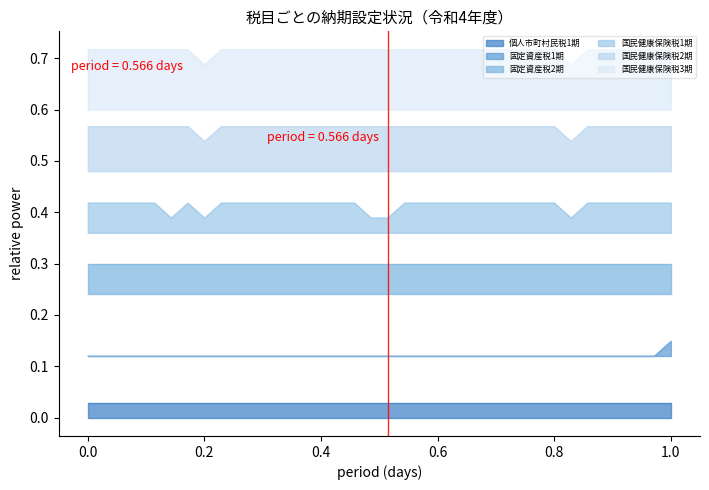

True or false: 国民健康保険税2期 and 固定資産税1期 cross at least once.

False